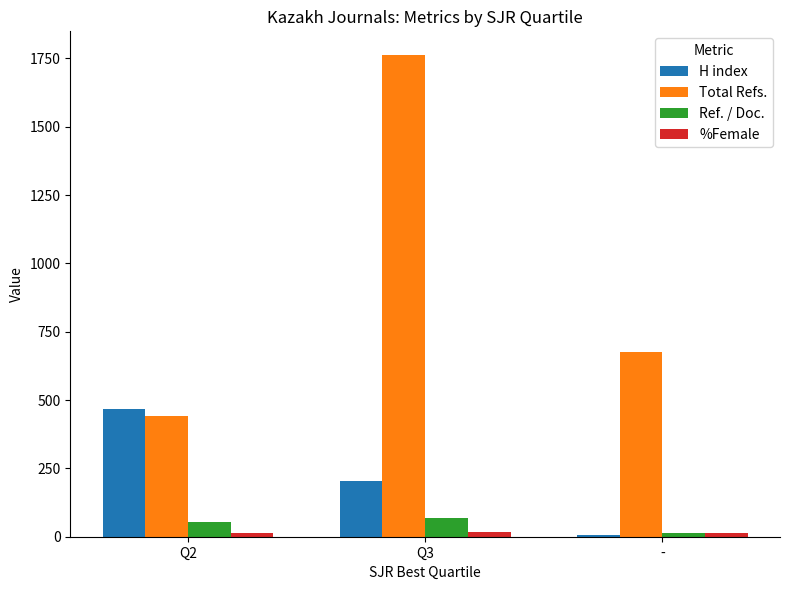

Which series has the largest range (max minus min)?

Total Refs.